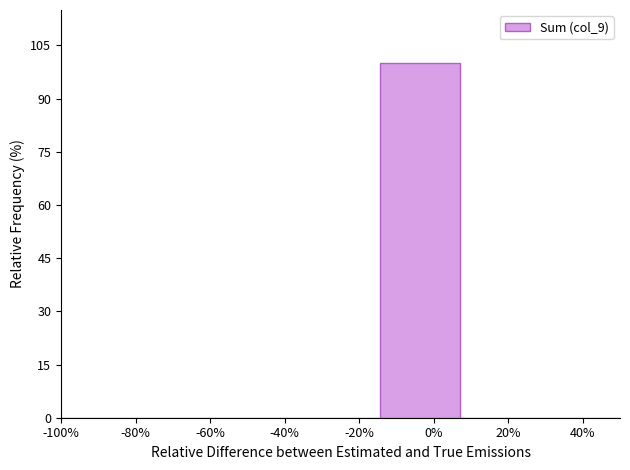

Reading left to right, extract all data points from this chart.

-80%=0	-60%=0	-40%=0	-20%=0	0%=100	20%=0	40%=0